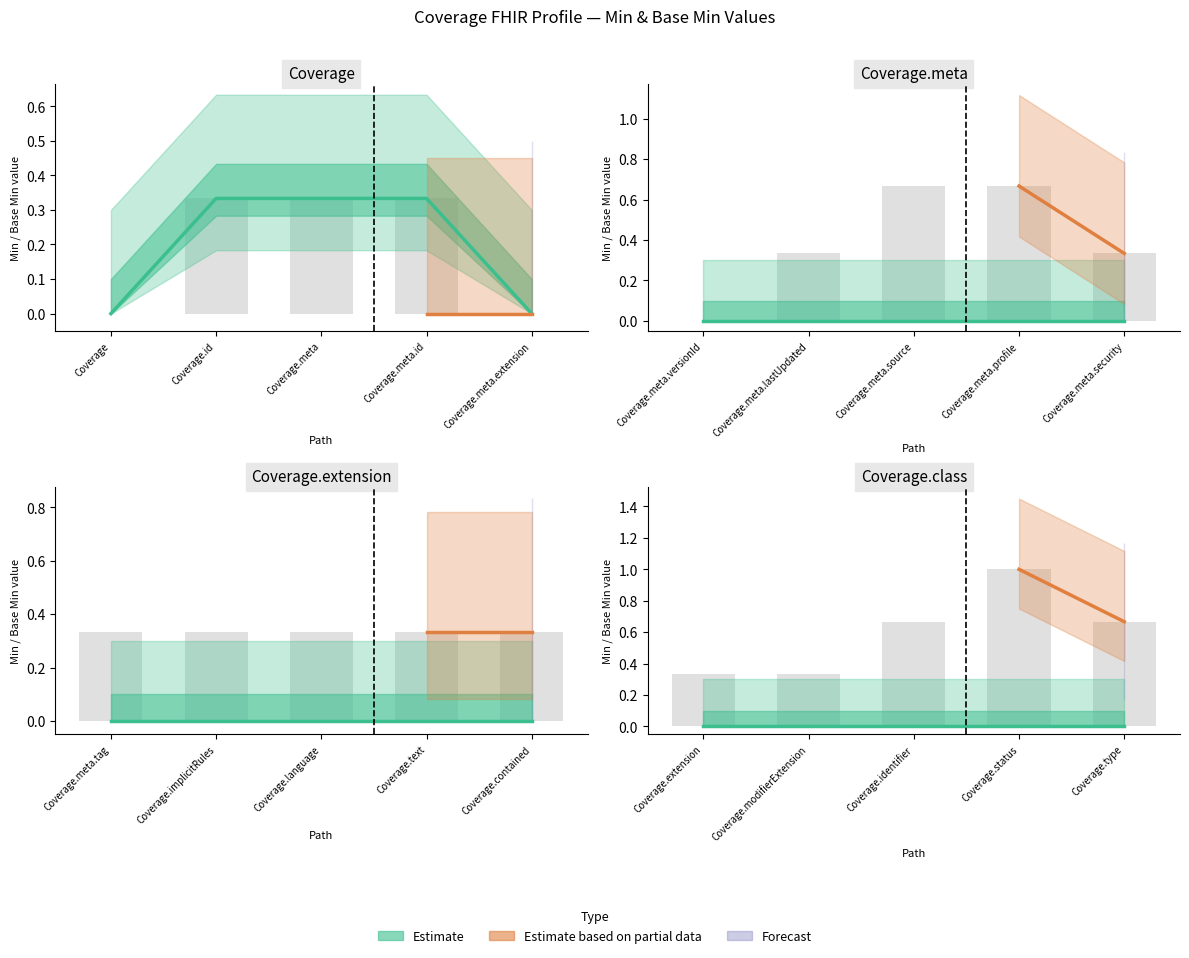

How many values in the Min series exceed 0?

1